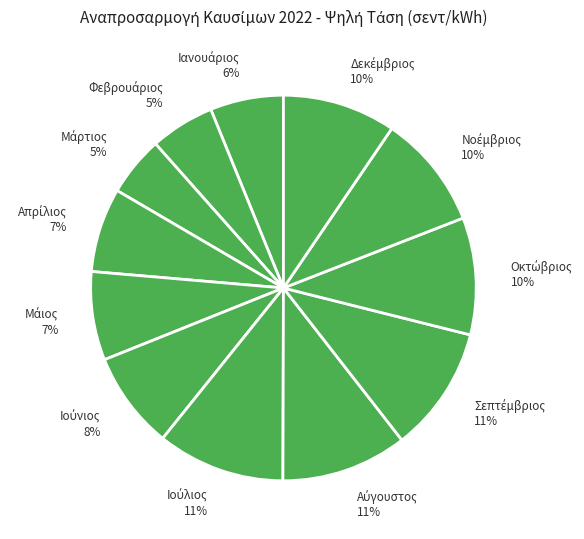

To the nearest percent, what is the average slice percentage?

8%